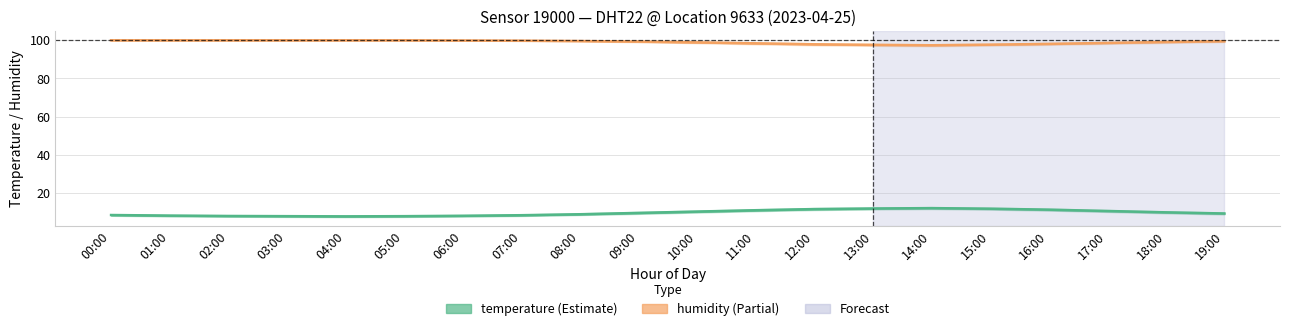

What is the difference between the second highest and minimum values in the temperature series?

4.1